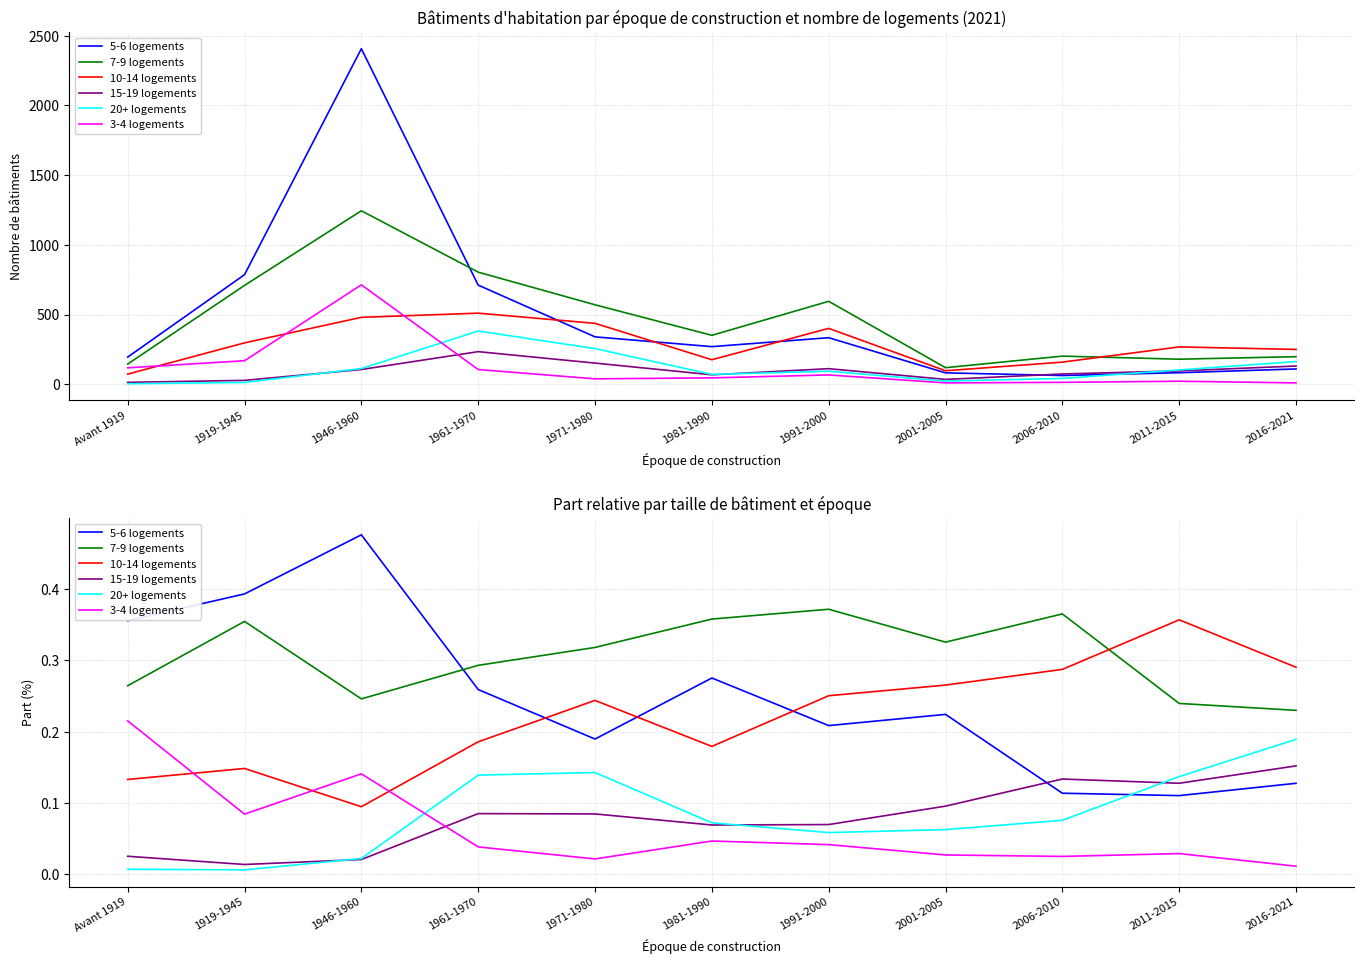

Is this an area chart (filled region under the line)?

No